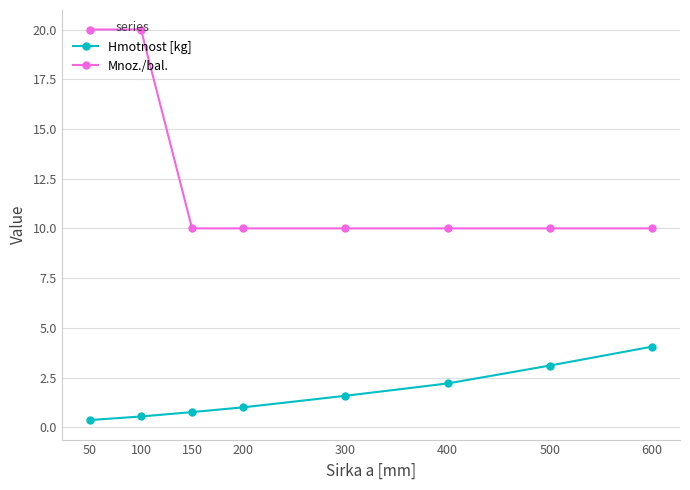

Between 150 and 400, which series saw the biggest shift?

Hmotnost [kg]